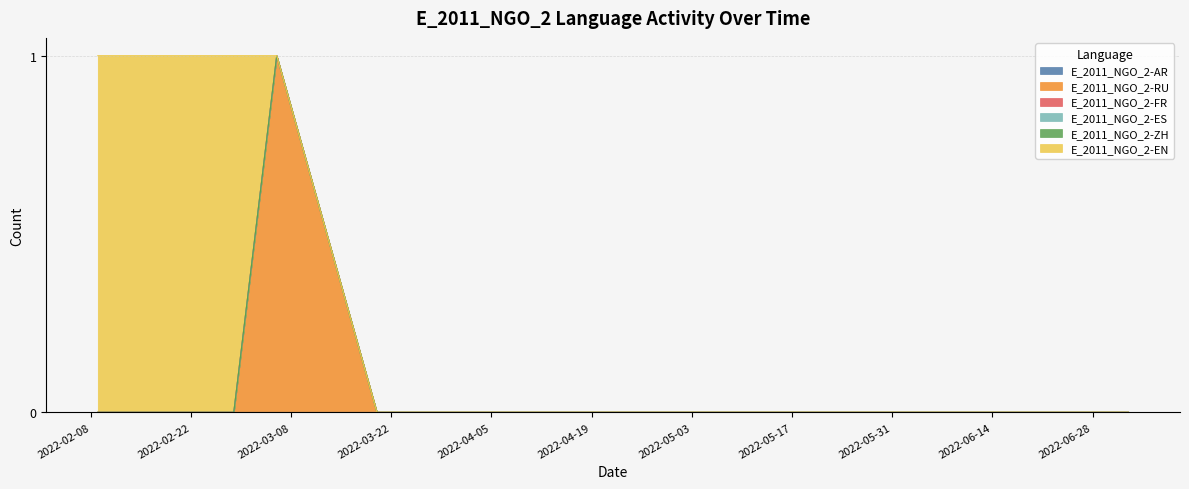

What position from the left is 2022-06-05?

15